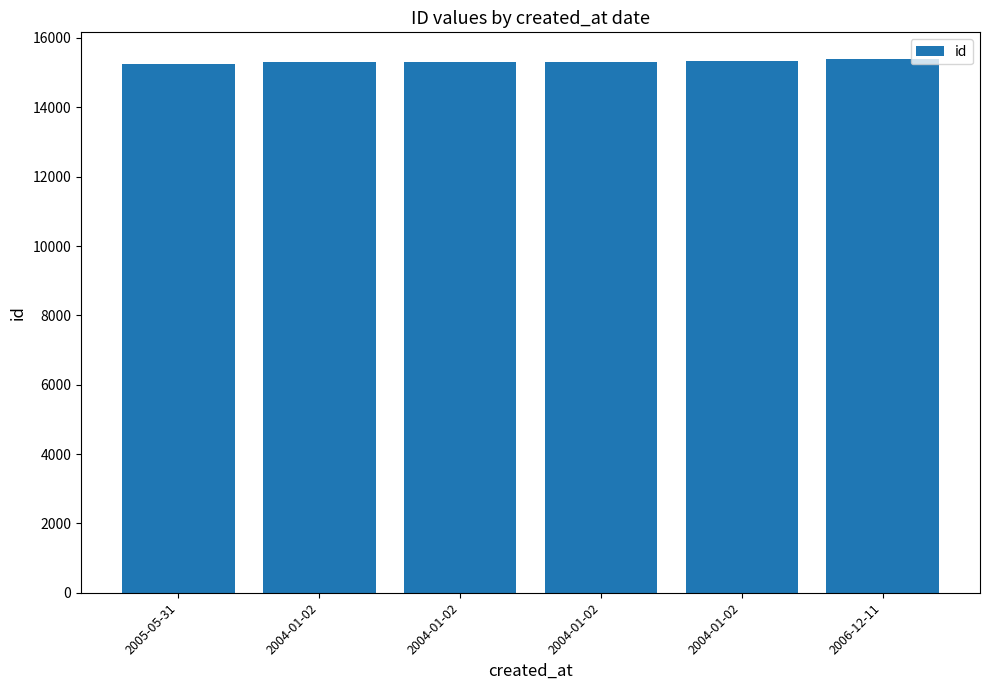

How many categories are shown in the chart?

6